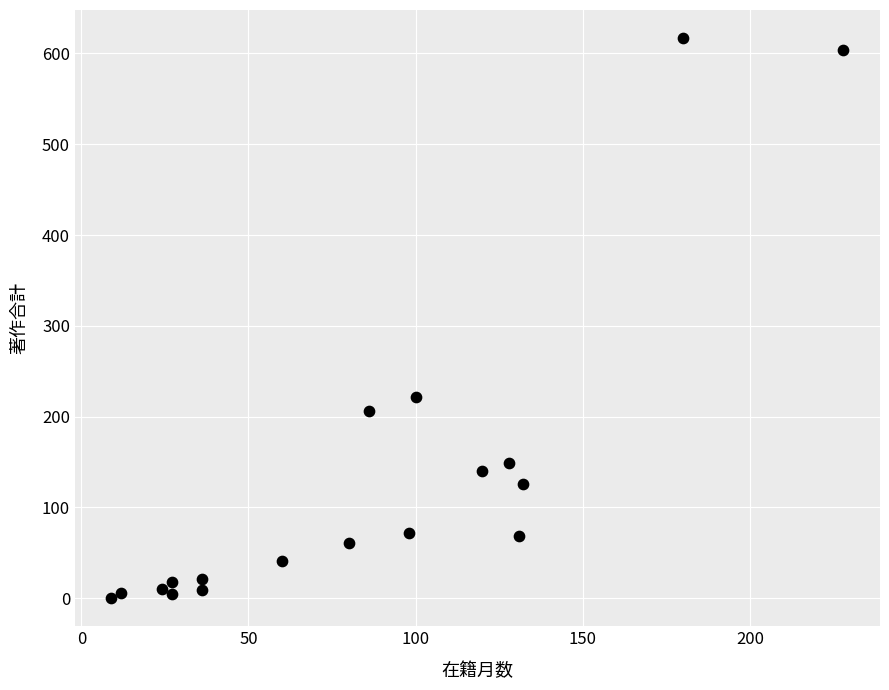

What is the range of Y values (max minus min)?

617